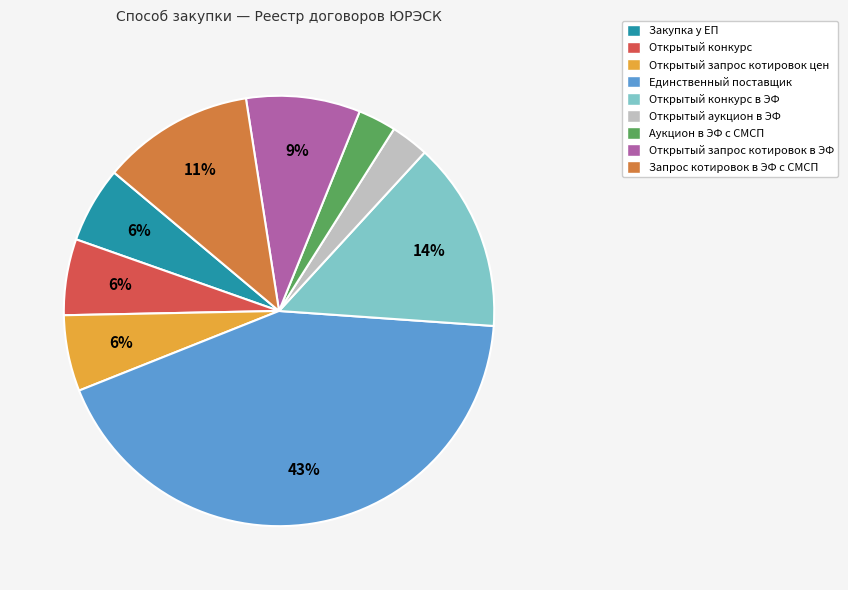

Does any single category account for the majority?

No